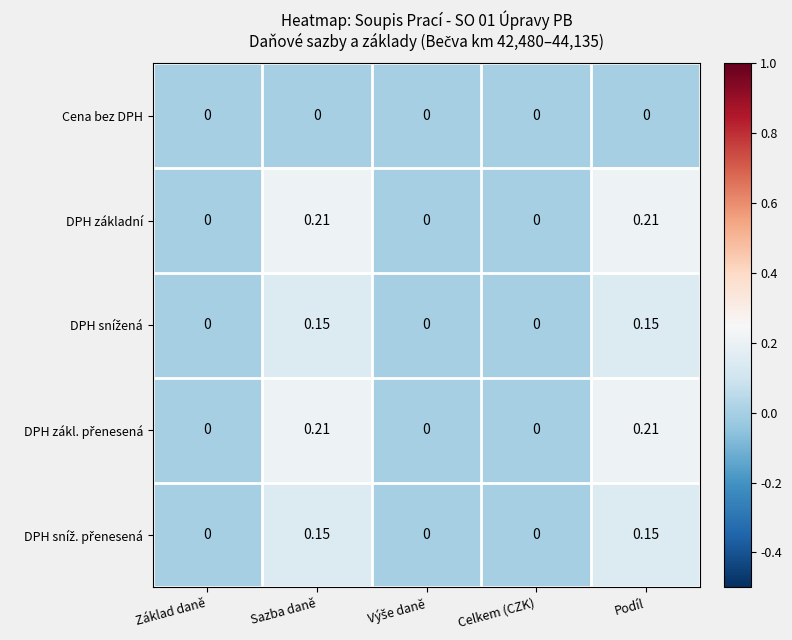

Which label corresponds to the smallest value in the chart?

Základ daně